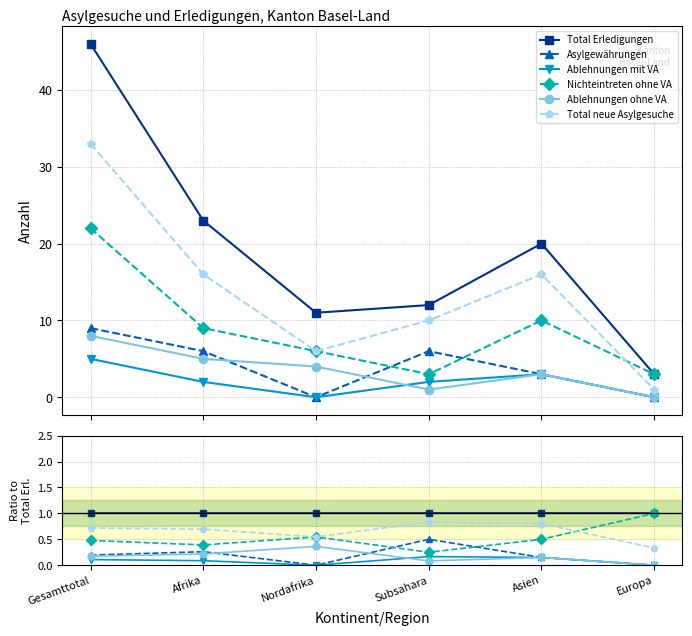

Which series has the largest total across all categories?

Total Erledigungen